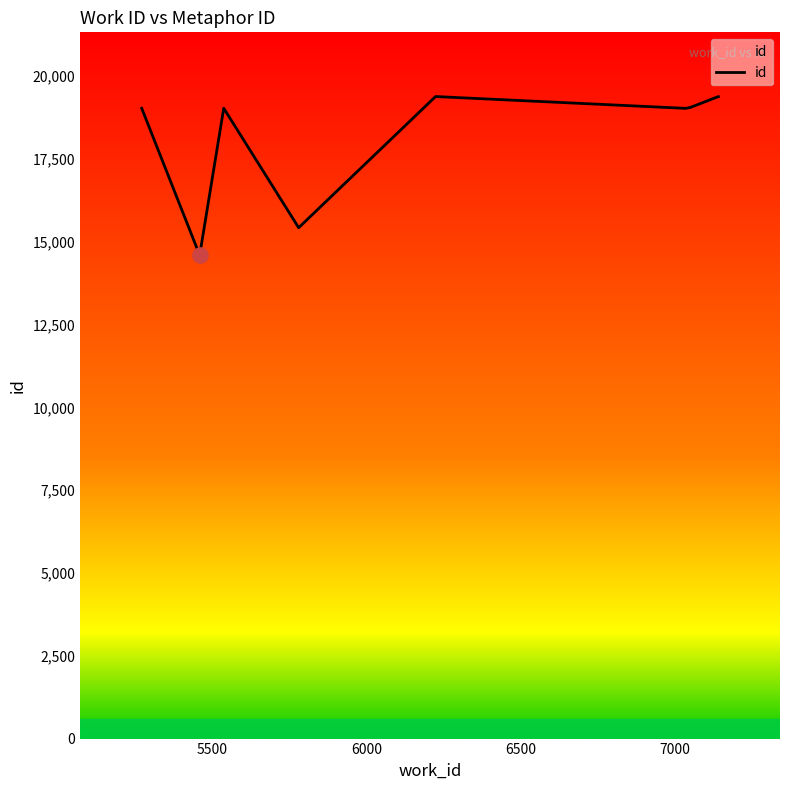

What is the greatest value displayed?

19386